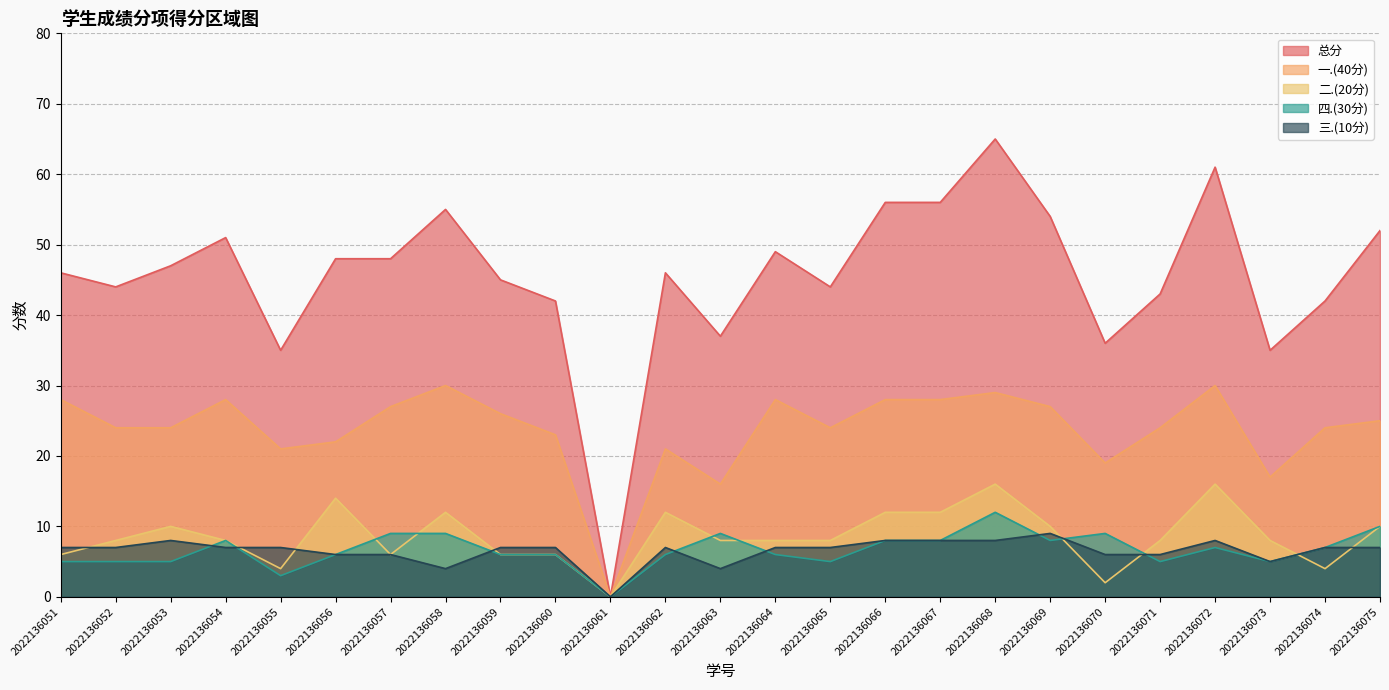

How many data points in 三.(10分) are above 7?

6